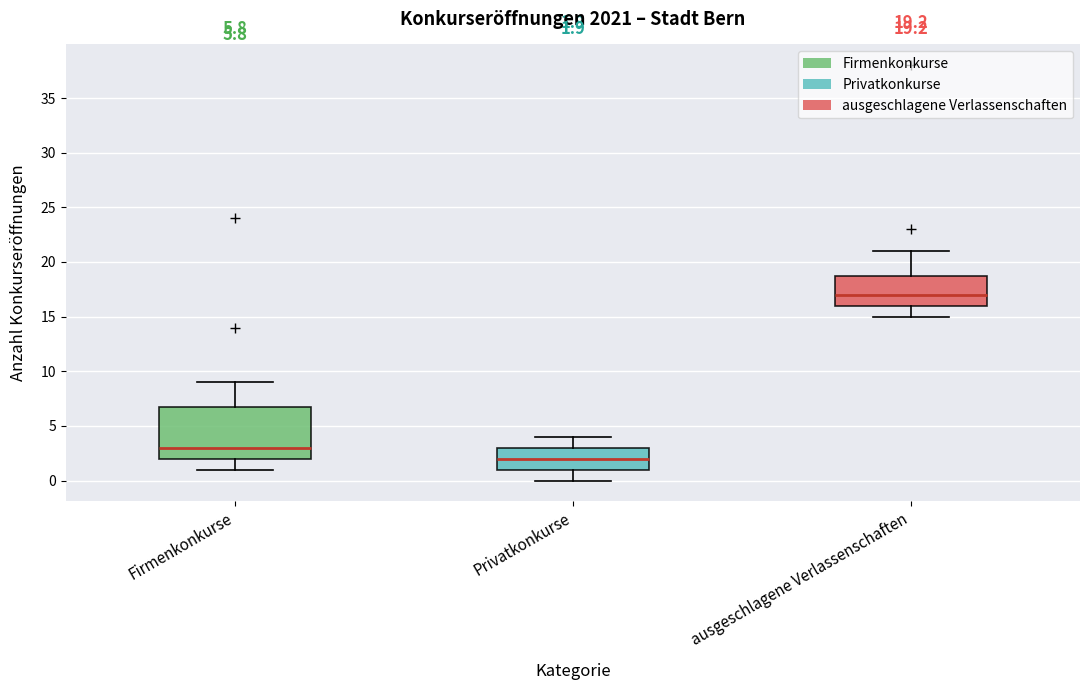

Which box has the lowest median line?

Privatkonkurse